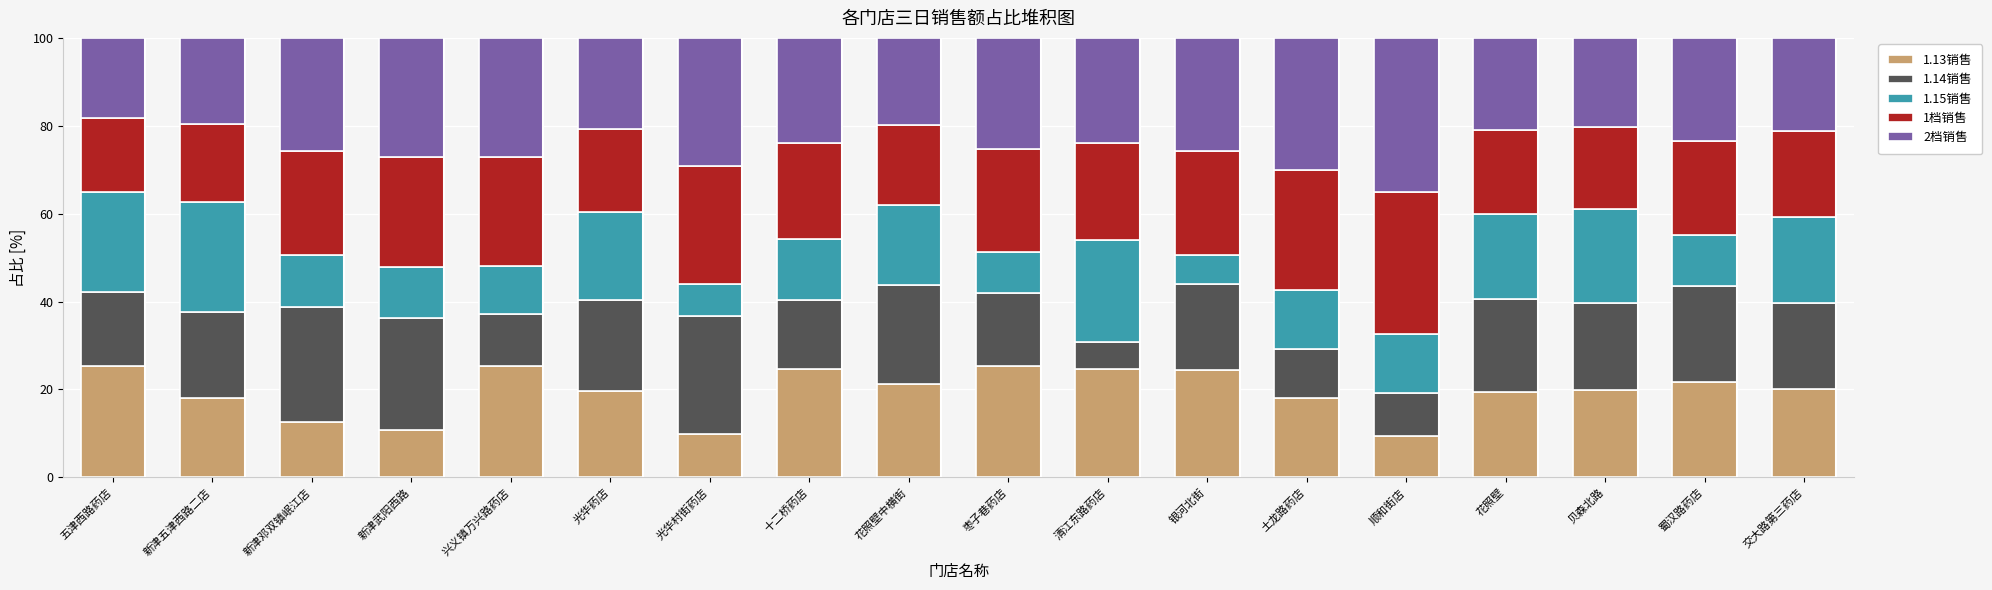

What is the minimum value for 1.13销售?

9.4